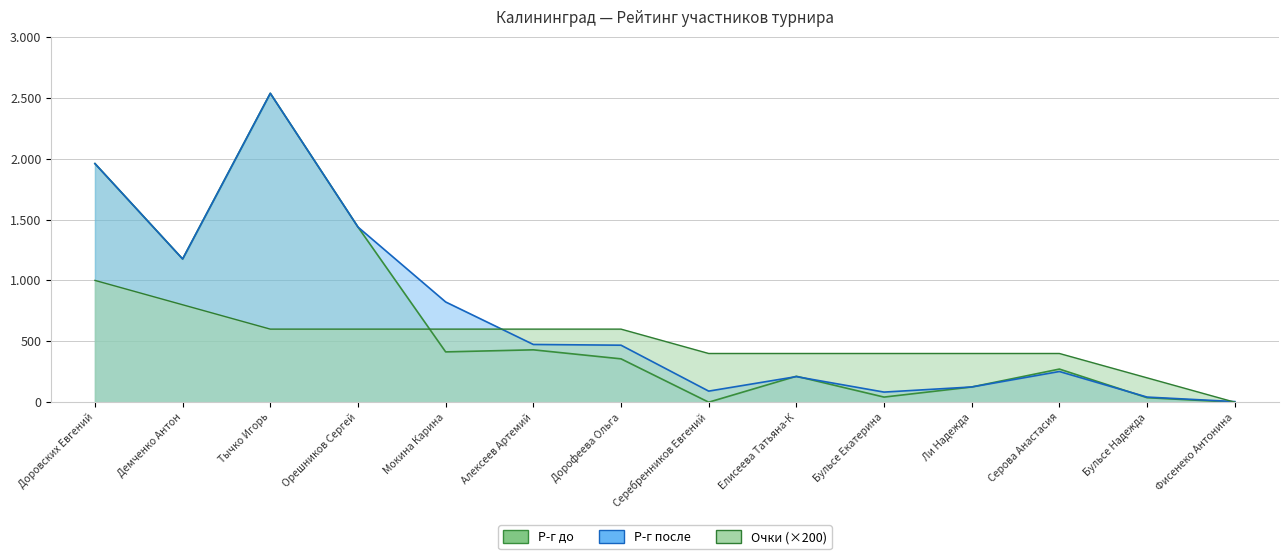

Which category has the highest value in the Очки series?

Доровских Евгений